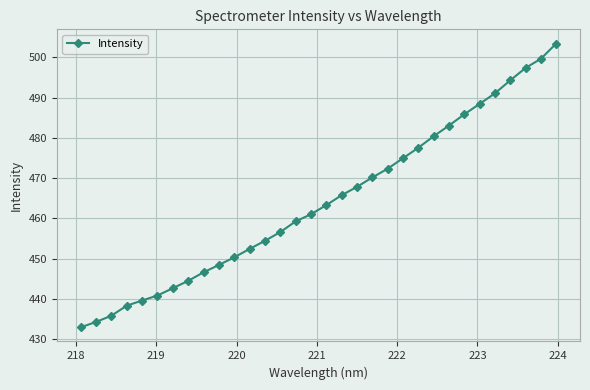

What is the minimum value shown in the chart?

432.9